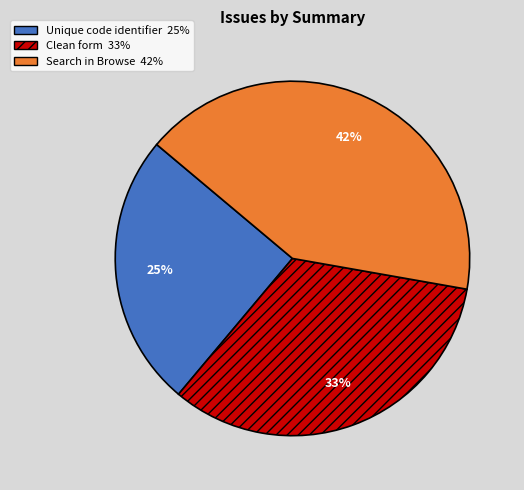

Between Clean form and Search in Browse, which is larger?

Search in Browse